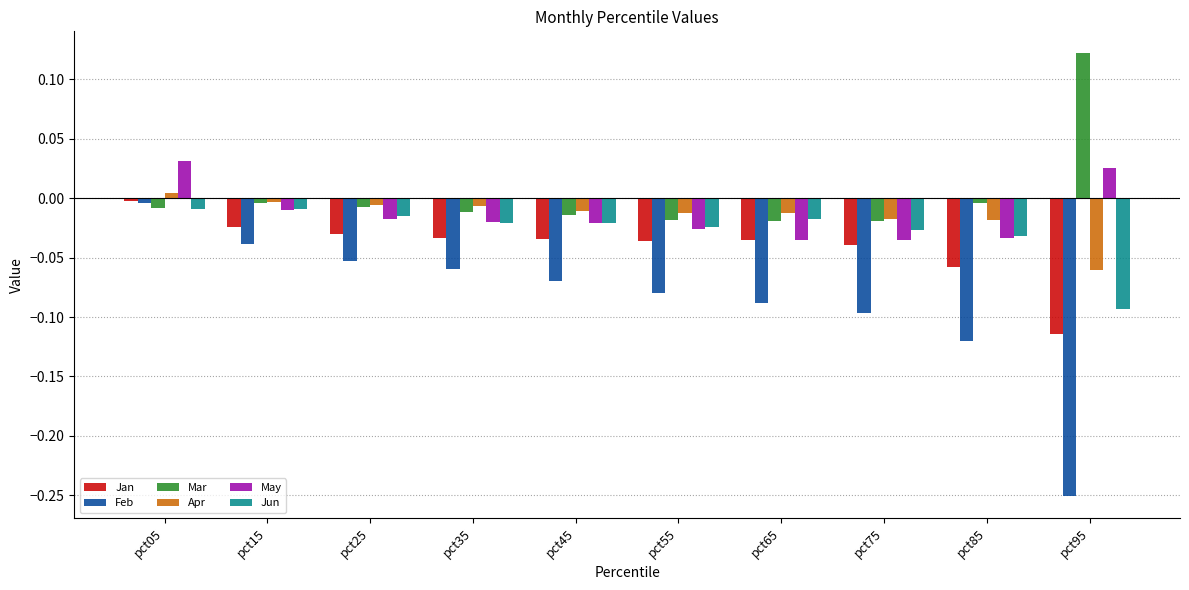

Which series has the largest total across all categories?

Mar